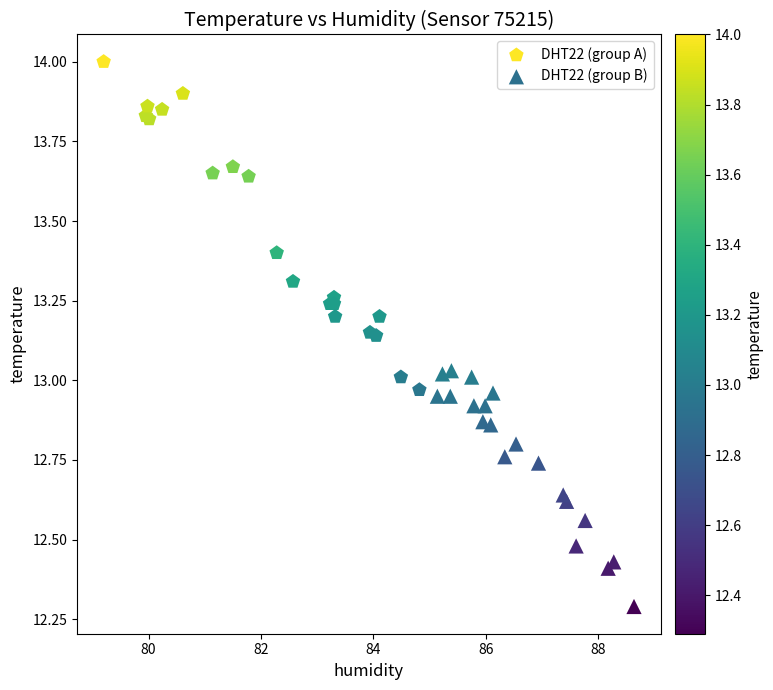

Which series reaches the minimum Y coordinate?

DHT22 (group B)